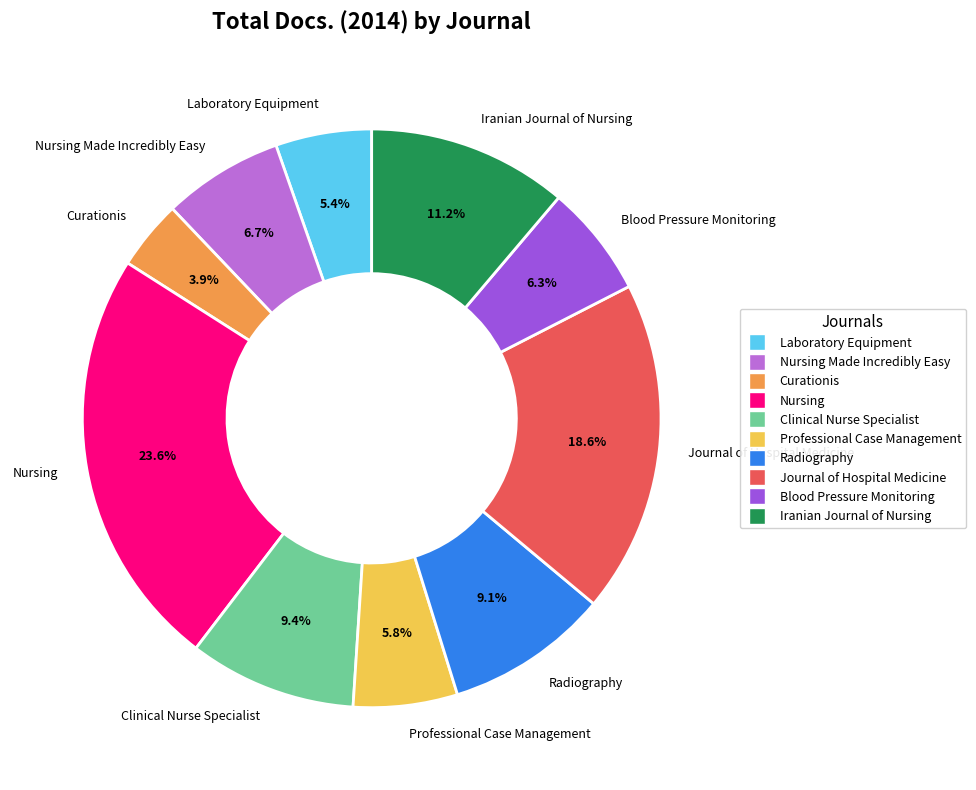

What is the total percentage of Nursing Made Incredibly Easy and Blood Pressure Monitoring?

13.0%